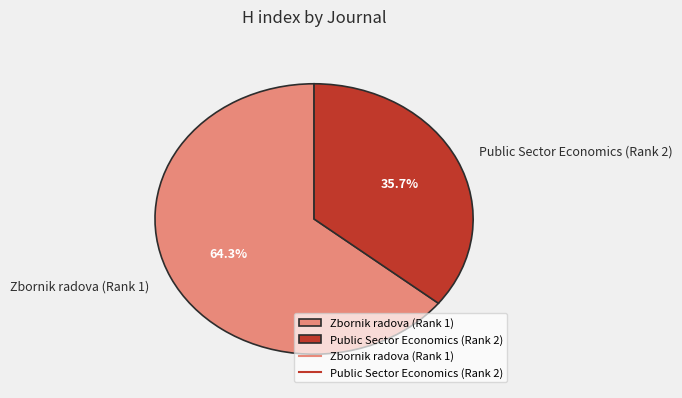

What percentage is the Zbornik radova (Rank 1) slice, to the nearest percent?

64%